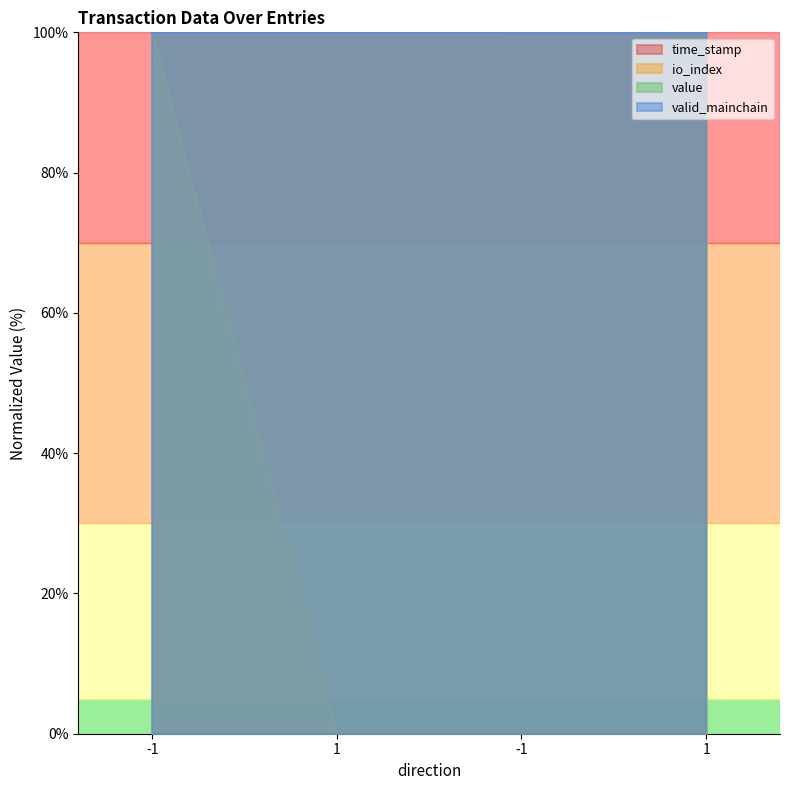

At how many categories does at least one series exceed 57?

4